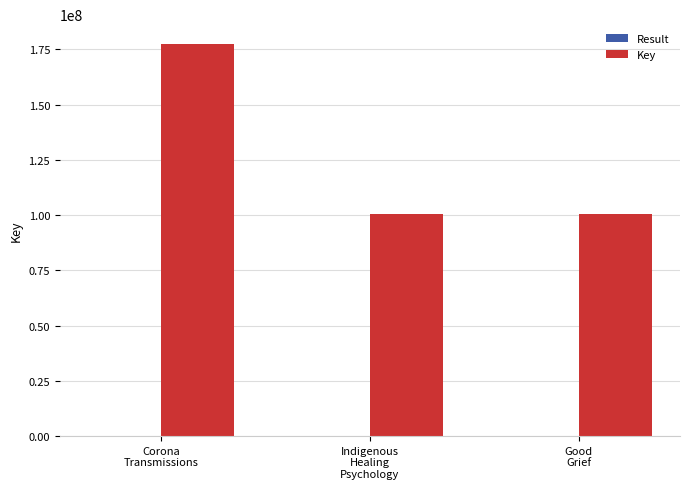

What is the greatest value displayed?

177528966